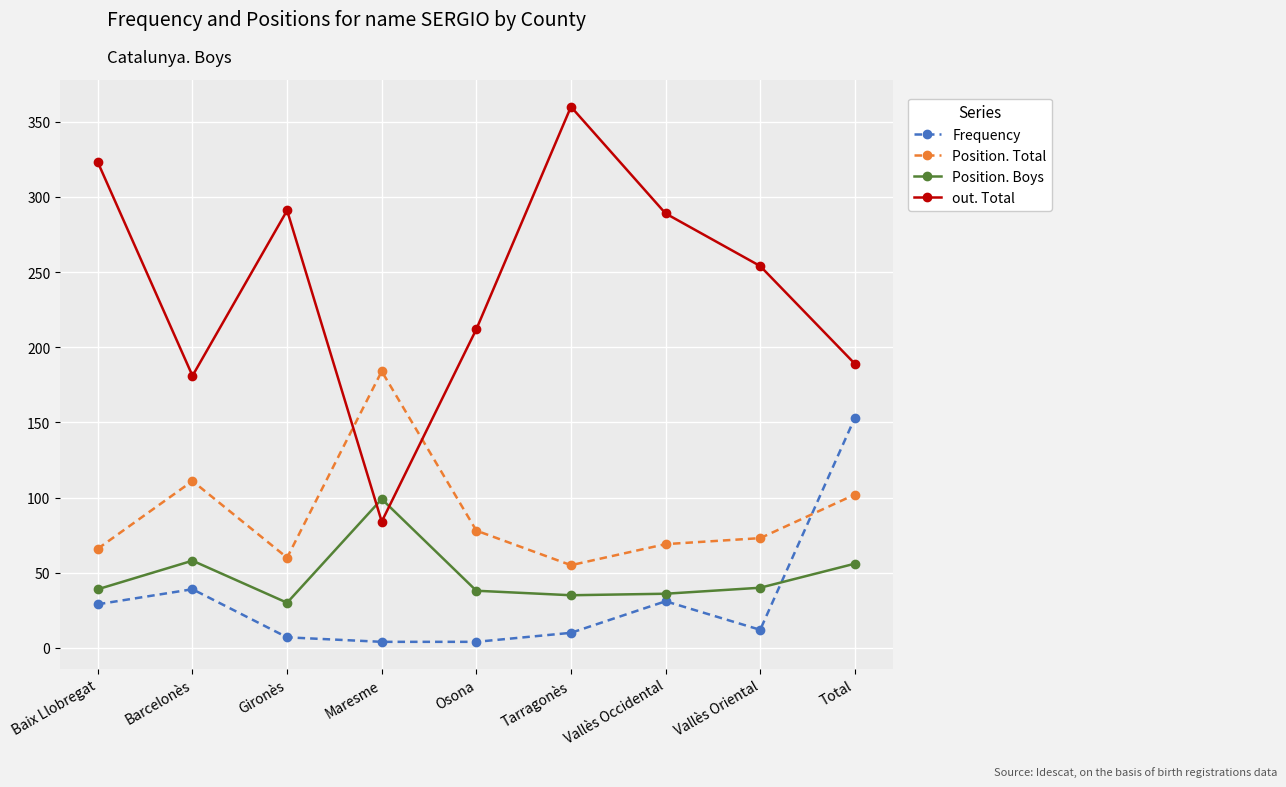

How many data points in Position. Total are less than 73?

4